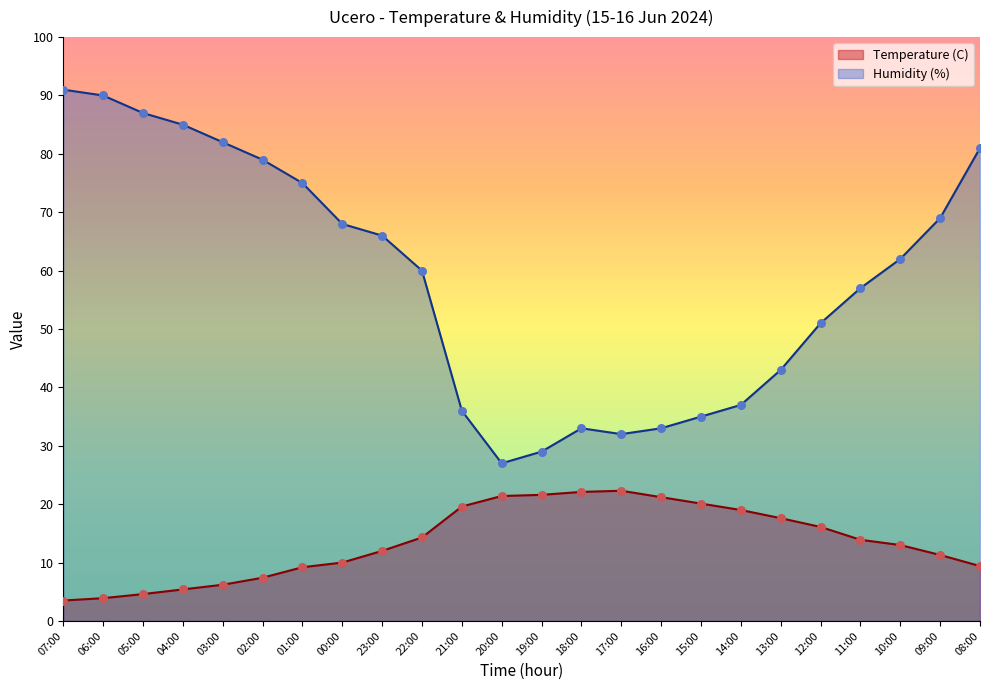

Which series has the widest spread of Y values?

Humidity (%)